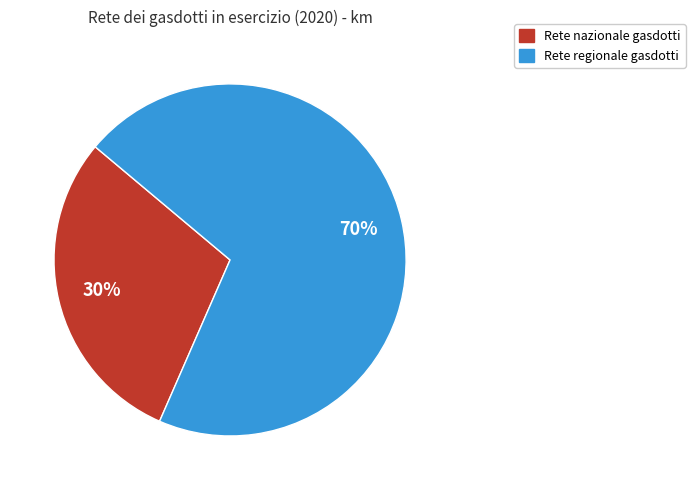

Rank the categories by value from lowest to highest.

Rete nazionale gasdotti, Rete regionale gasdotti